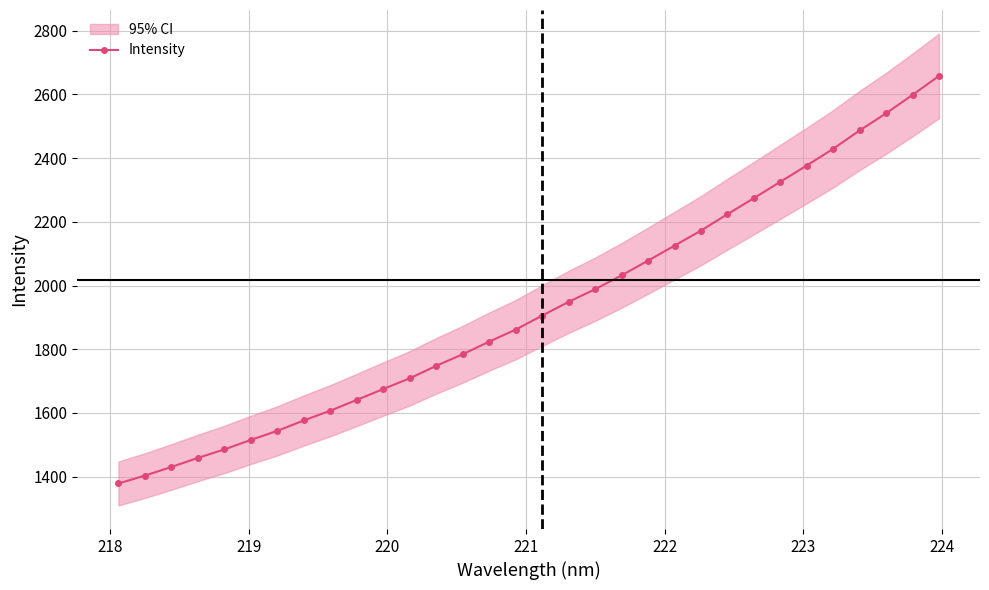

Reading left to right, what are all the values shown in this chart?

1378.4	1403.2	1430.3	1458.8	1485.5	1515.4	1543.8	1576.5	1607.1	1640.9	1675.2	1708.8	1747.9	1784.3	1824.0	1861.6	1905.7	1948.8	1988.4	2031.9	2078.1	2125.2	2172.4	2223.9	2274.3	2325.6	2376.8	2429.4	2486.9	2540.8	2598.6	2658.1